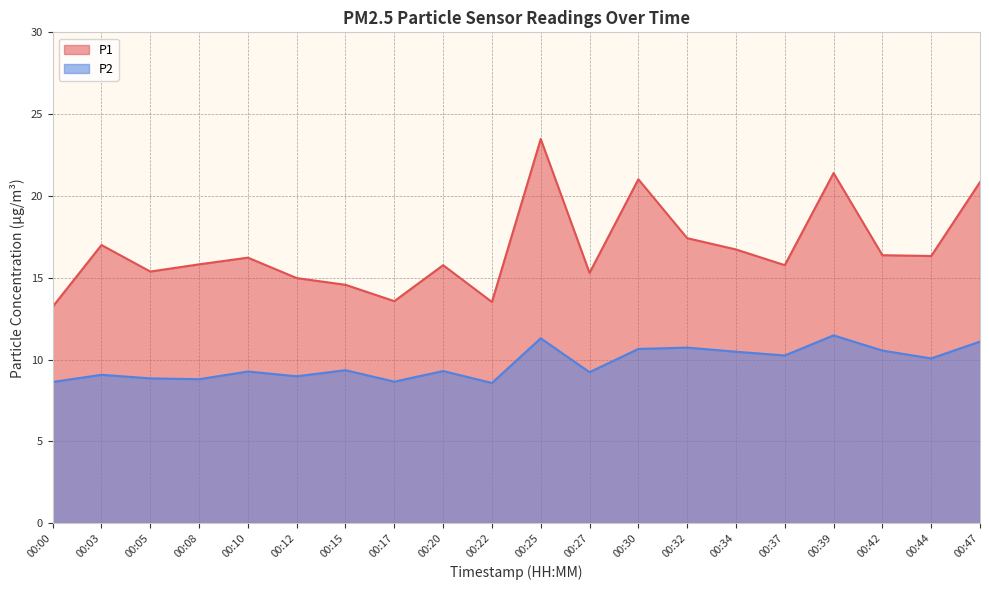

True or false: P2 and P1 intersect in this chart.

False